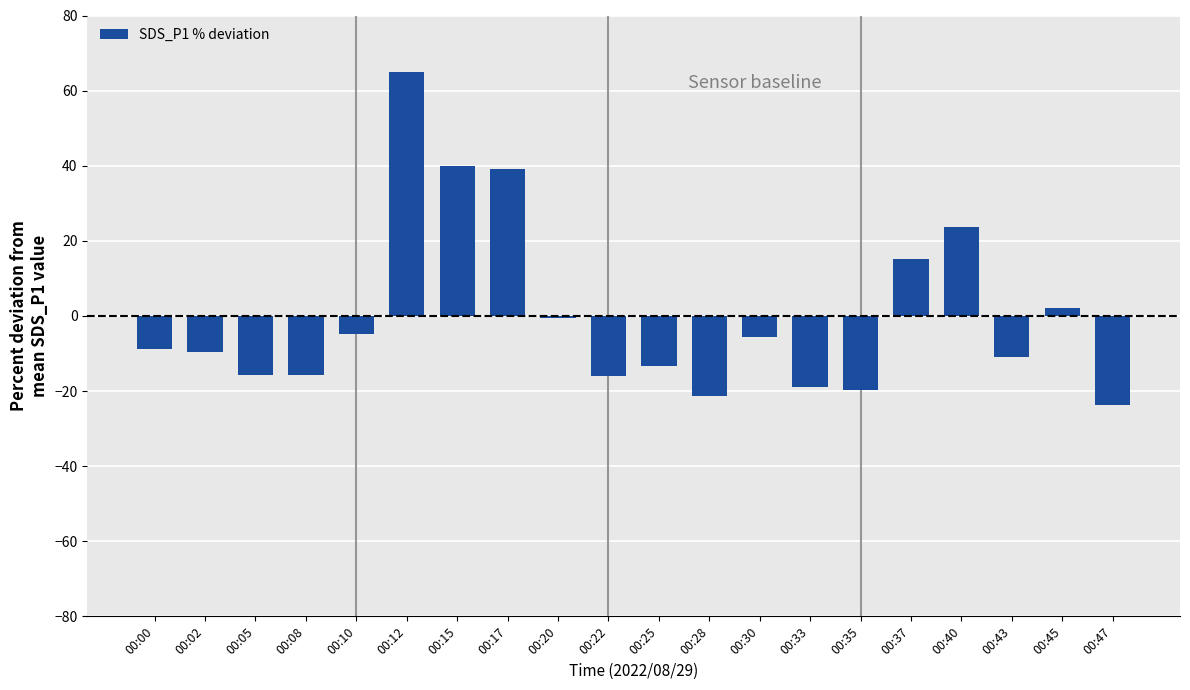

True or false: the data shows -37.7 at 00:28.

False